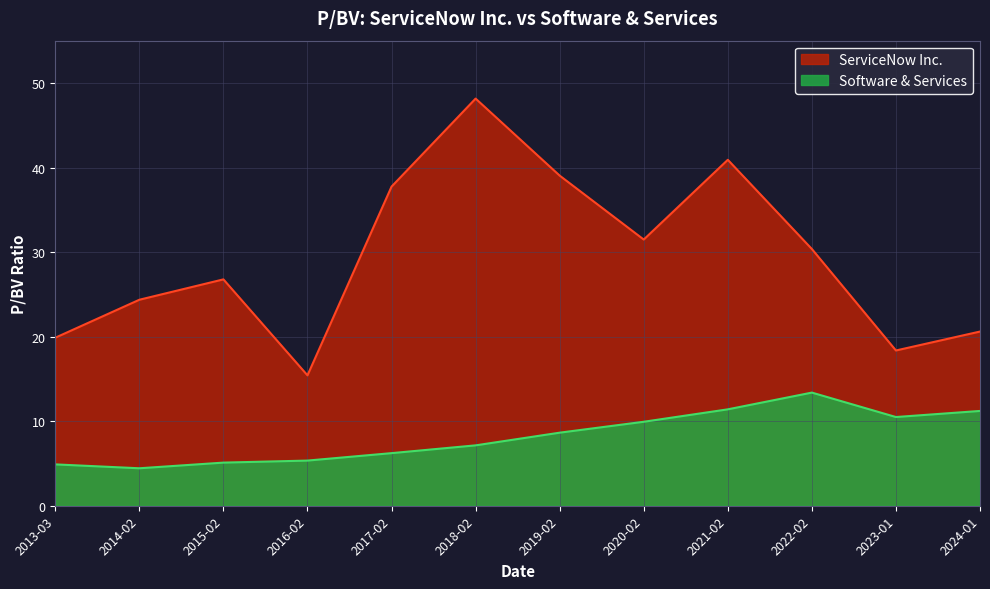

Rank the categories by ServiceNow Inc. value from lowest to highest.

2016-02, 2023-01, 2013-03, 2024-01, 2014-02, 2015-02, 2022-02, 2020-02, 2017-02, 2019-02, 2021-02, 2018-02